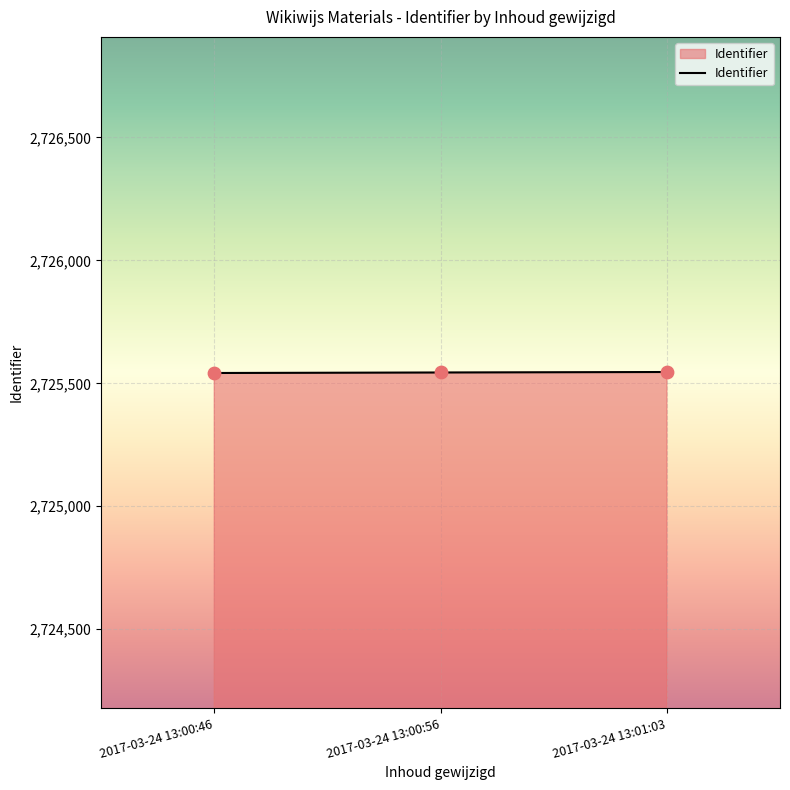

What is the change in value from 2017-03-24 13:00:46 to 2017-03-24 13:01:03?

+4